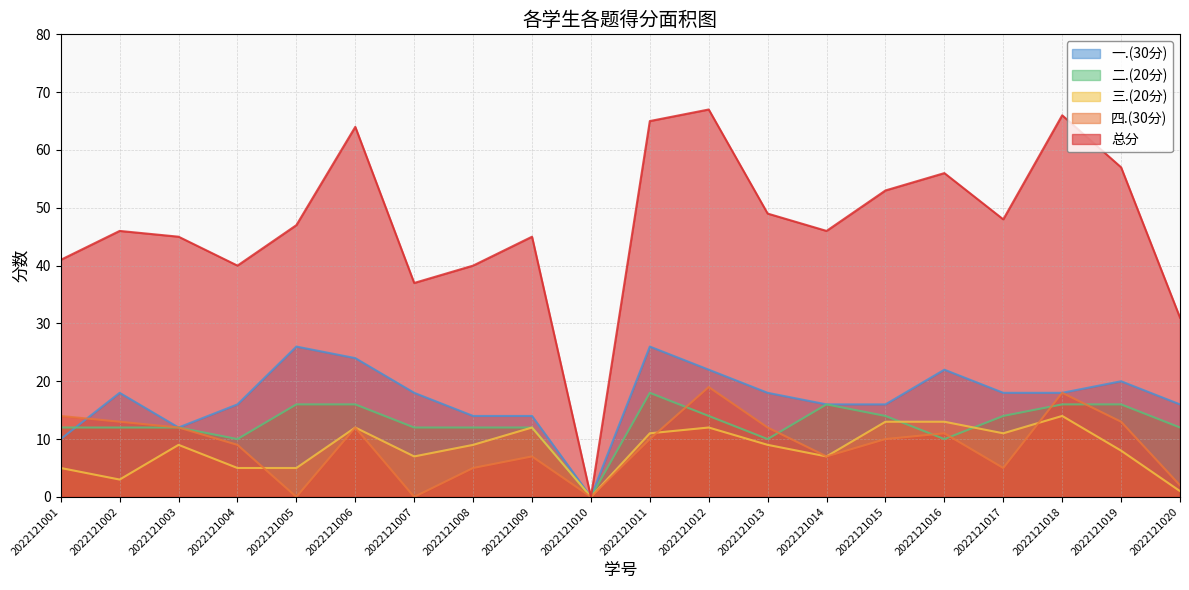

How many positive values does the 一.(30分) series have?

19